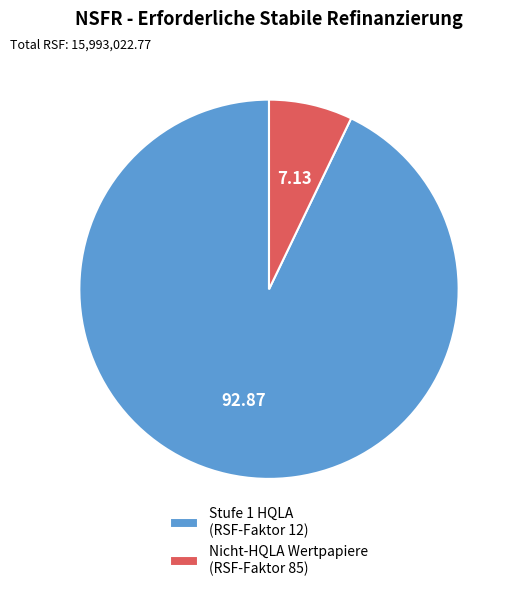

Which category has the smallest portion of the pie?

Nicht-HQLA Wertpapiere (RSF-Faktor 85)